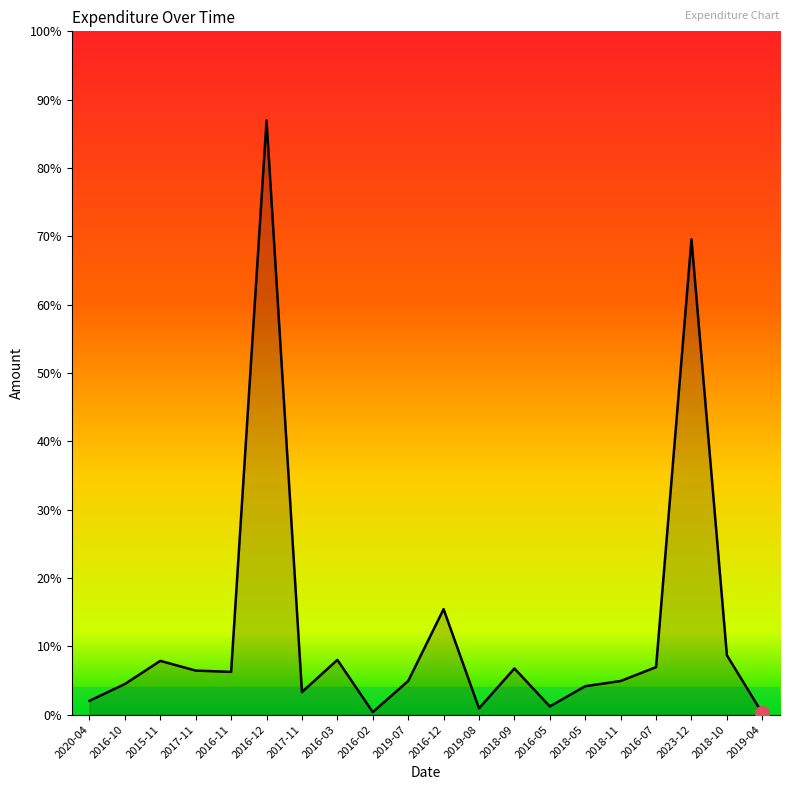

Does the chart have visible grid lines?

No